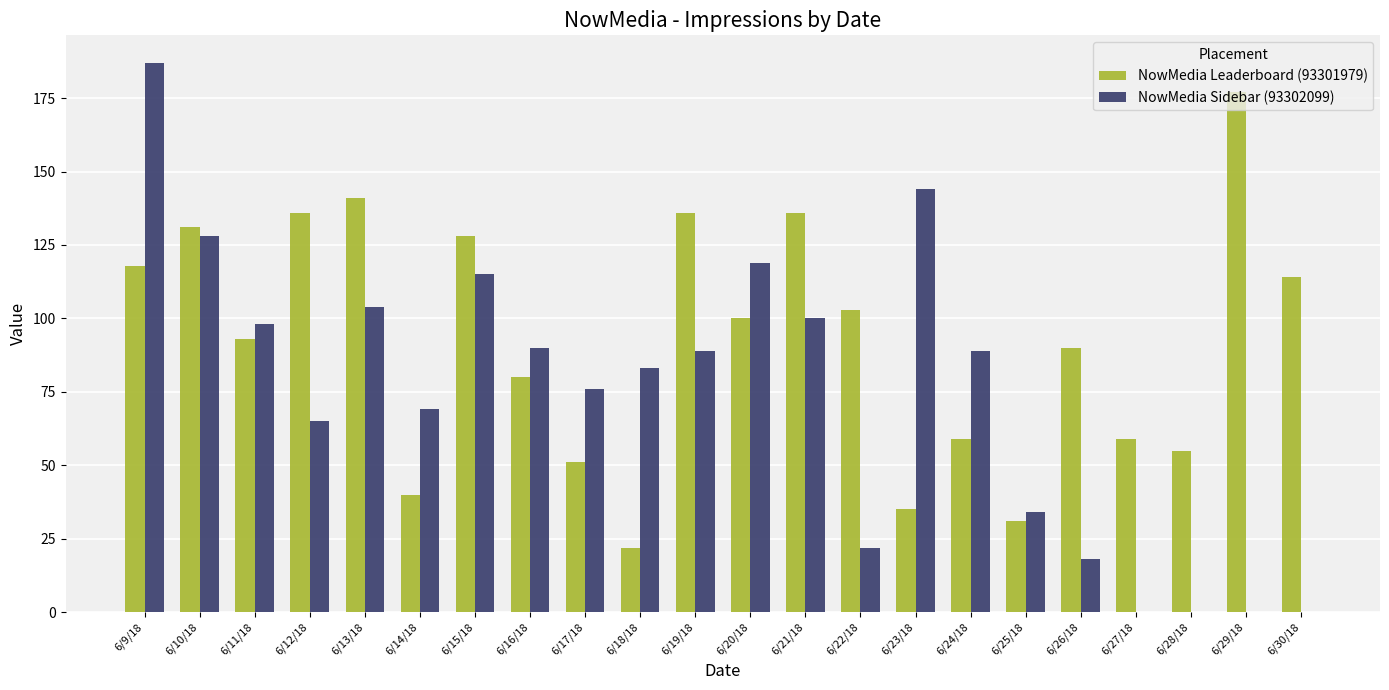

What is the sum of all NowMedia Leaderboard (93301979) values?

2035